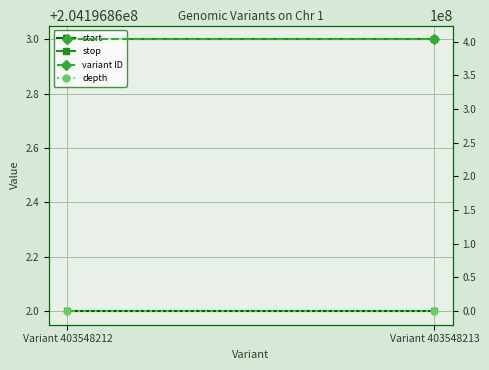

The start series shows 64796600 at Variant 403548213. True or false?

False